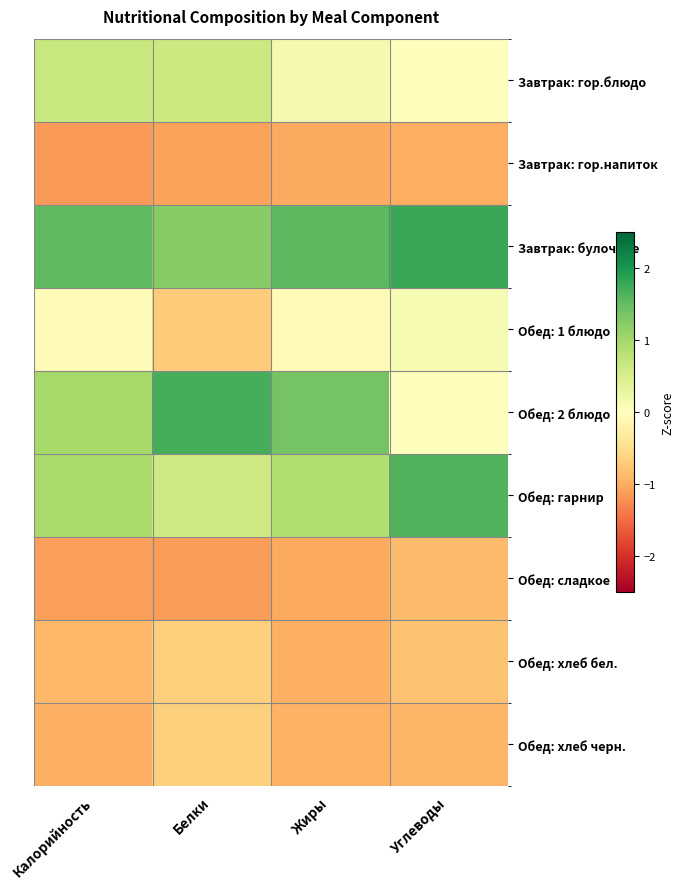

What is the difference between the highest and lowest values at Белки?

2.8